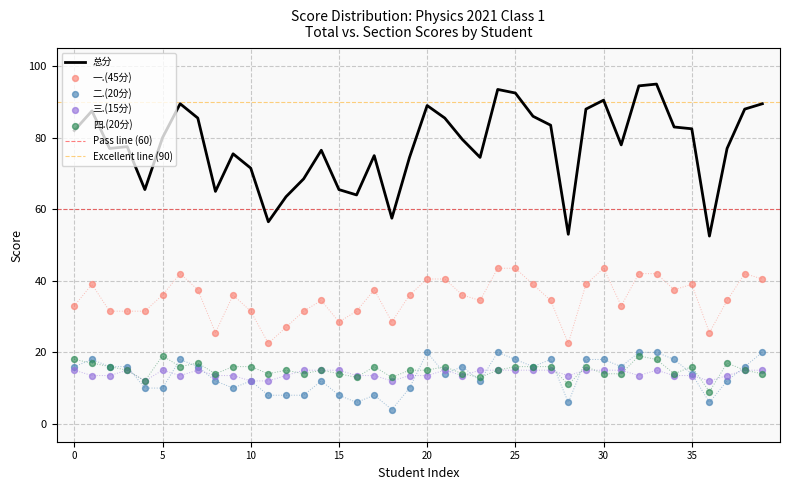

What is the highest value of the 总分 series?

95.0